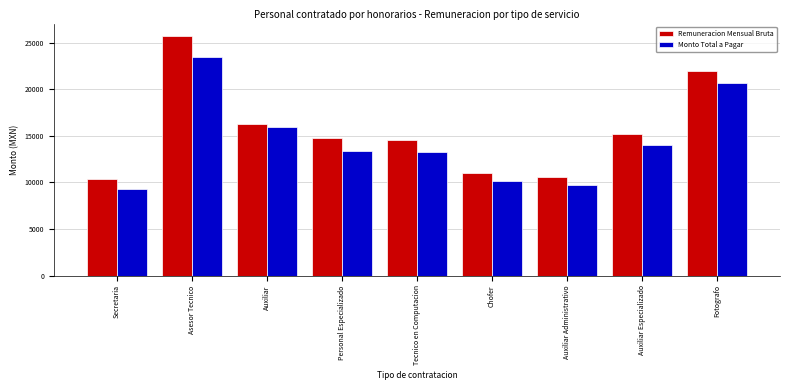

Rank the series by their maximum value, from lowest to highest.

Monto Total a Pagar, Remuneracion Mensual Bruta